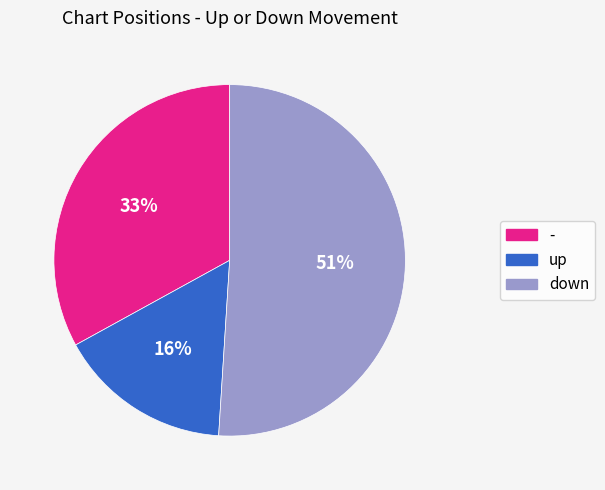

What is the largest slice in the pie chart?

down